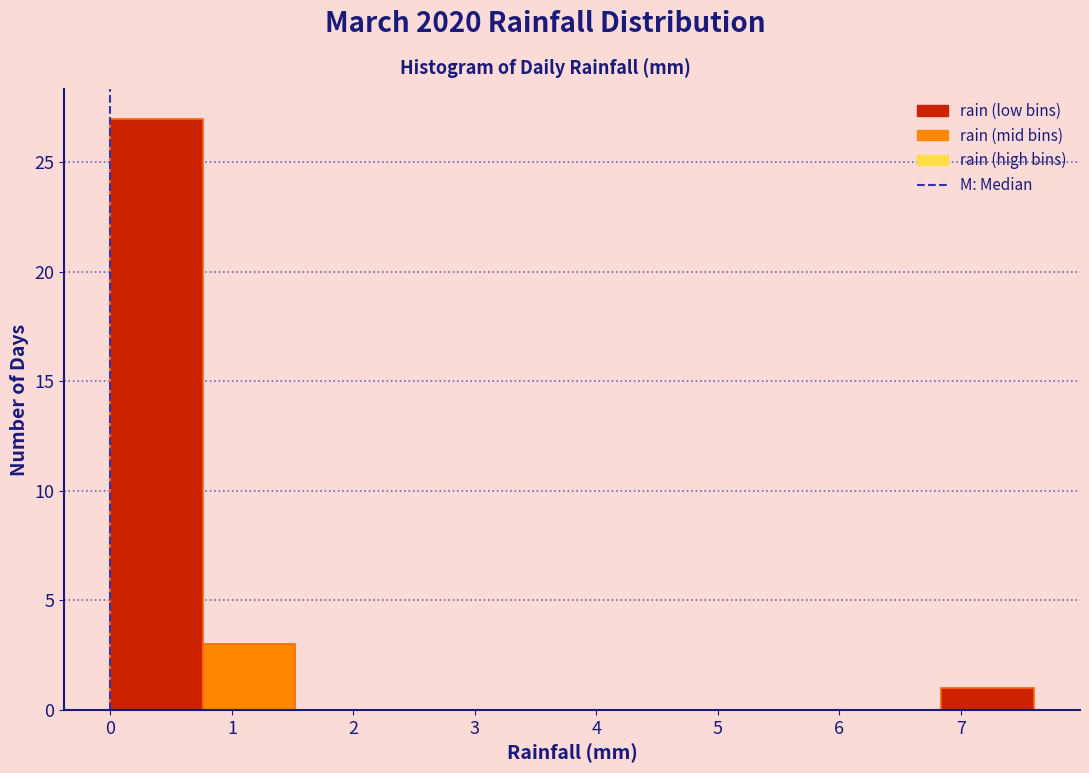

Over which range of the x-axis is the bar tallest?

0.00 to 0.76